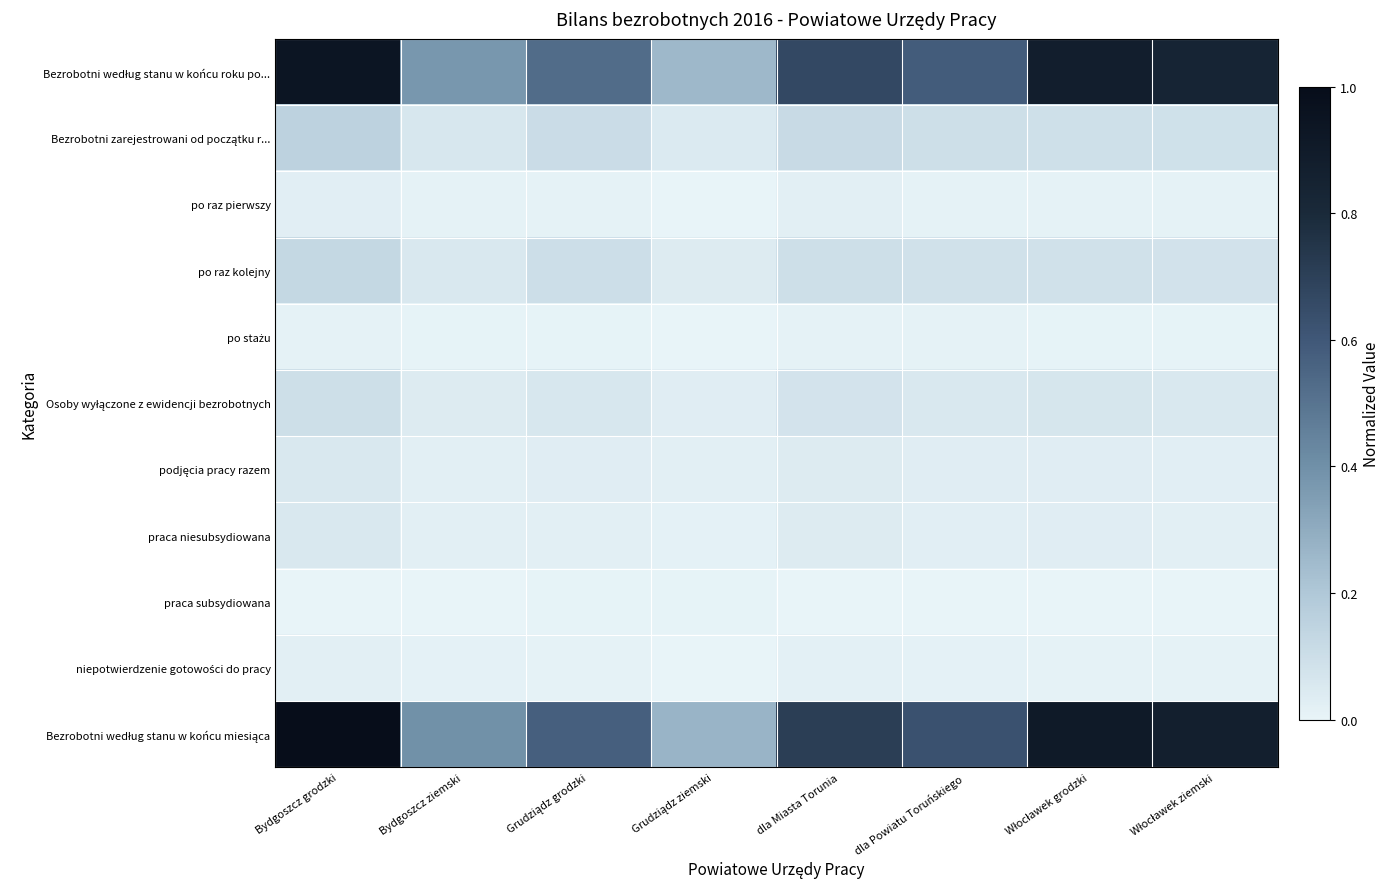

Between Bydgoszcz ziemski and dla Miasta Torunia, which series saw the biggest shift?

Bezrobotni według stanu w końcu miesiąca